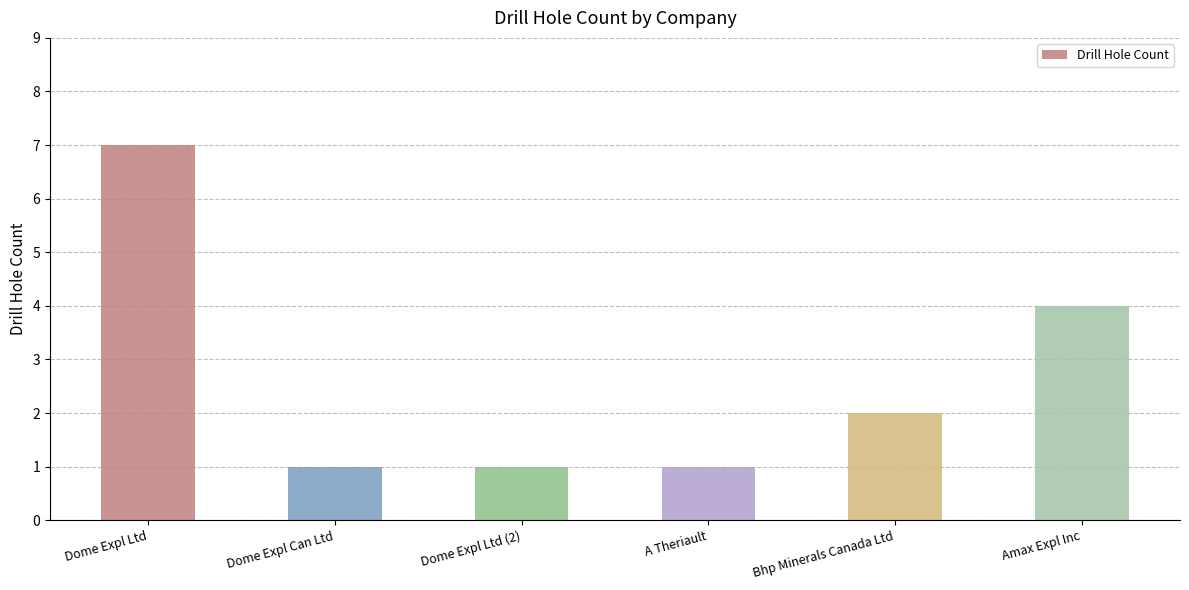

Does the chart contain any negative values?

No